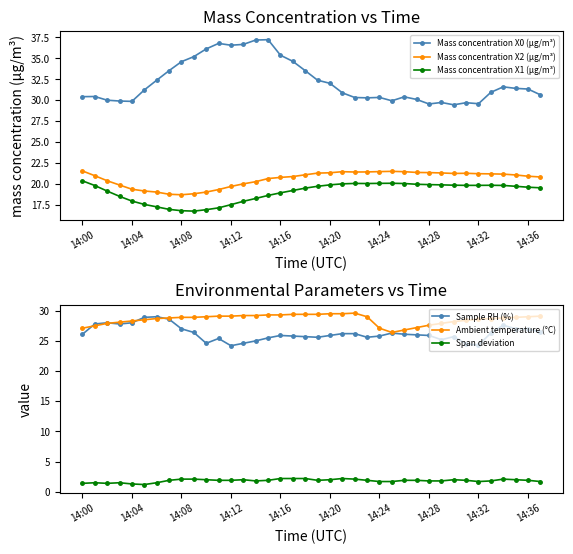

True or false: Mass concentration X0 (μg/m³) and Mass concentration X1 (μg/m³) intersect in this chart.

False